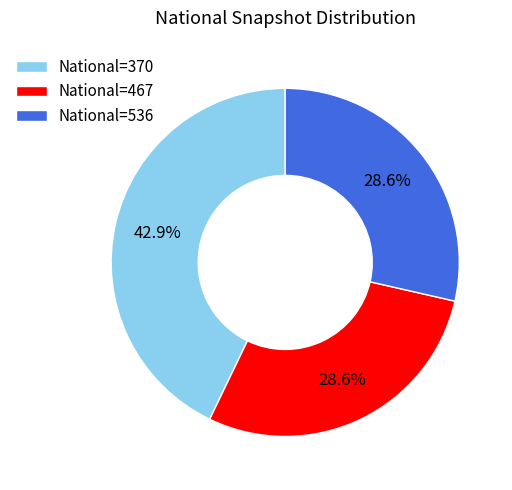

What is the largest slice in the pie chart?

National=370